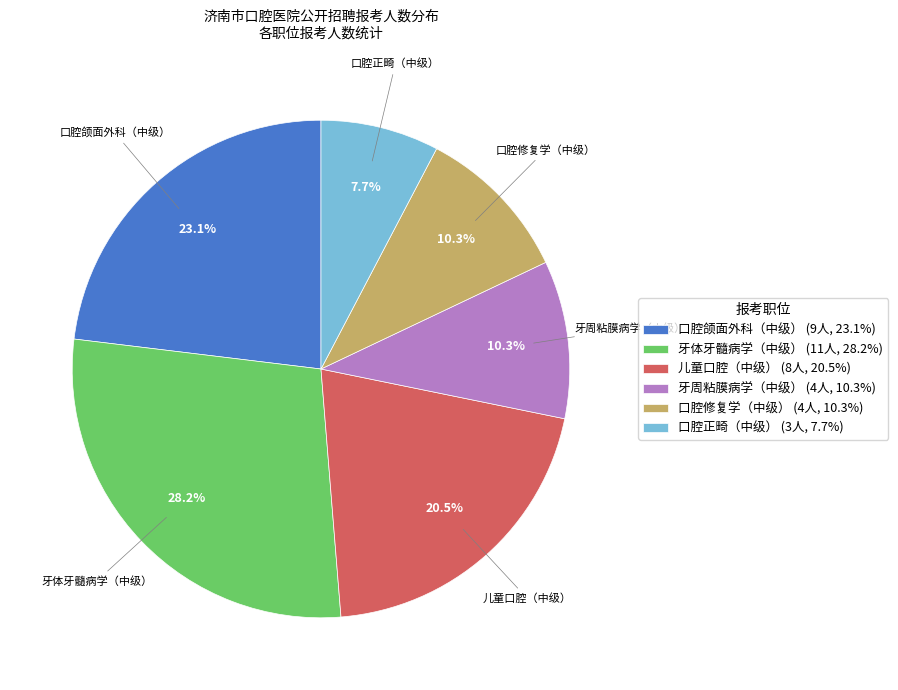

How many slices are in this pie chart?

6